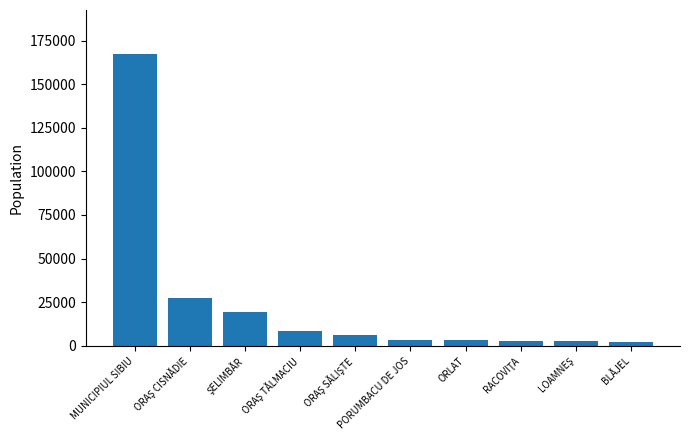

What is the smallest value displayed?

2305